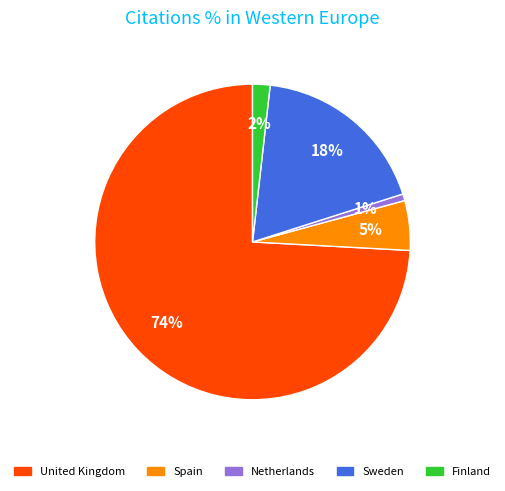

Is the sum of Sweden and Spain greater than half?

No